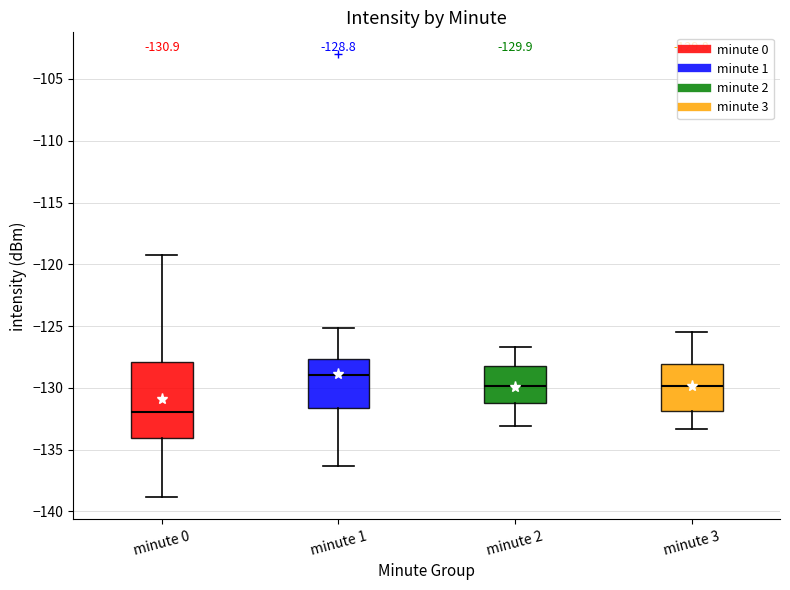

Which box is the tallest, from its lower edge to its upper edge?

minute 0